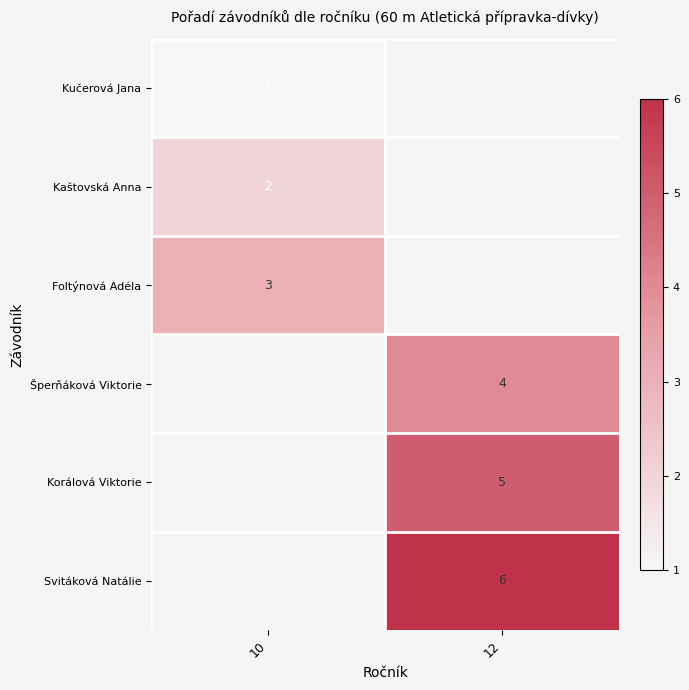

The value of Svitáková Natálie at 12 is 8. True or false?

False